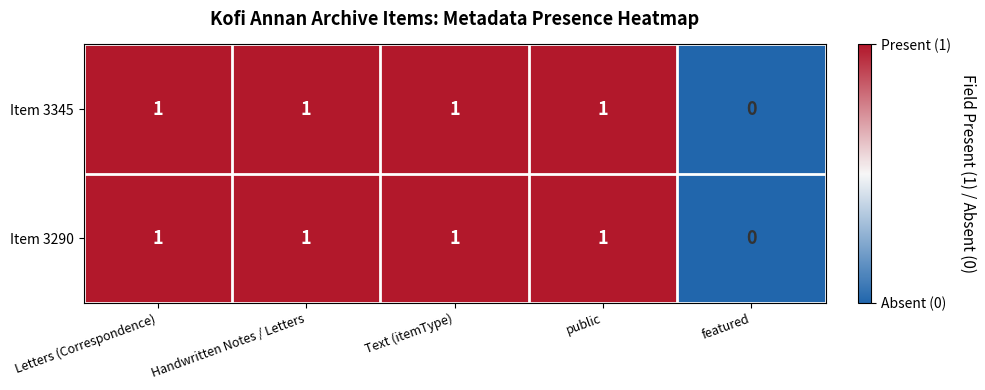

How many categories are shown in the chart?

5